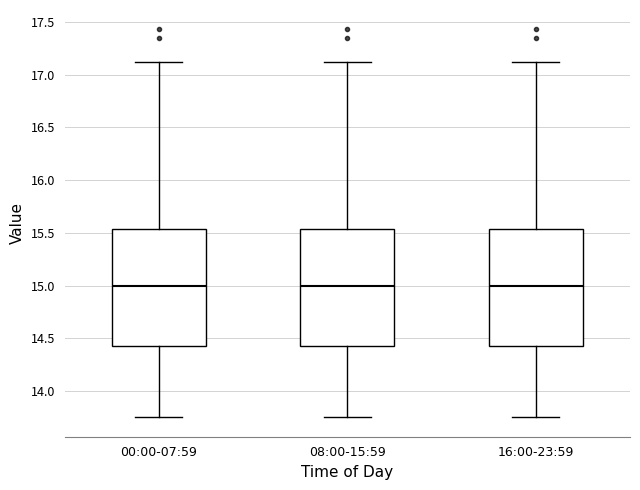

Reading left to right, transcribe this box plot: for each box, give where its median line is, the range the box spans, and where its two whiskers end, as read against the y-axis. The values are not printed on the chart, so give them approximately, as read against the axis.

00:00-07:59: median 15.00, box 14.45 to 15.55, whiskers 13.75 to 17.10
08:00-15:59: median 15.00, box 14.45 to 15.55, whiskers 13.75 to 17.10
16:00-23:59: median 15.00, box 14.45 to 15.55, whiskers 13.75 to 17.10